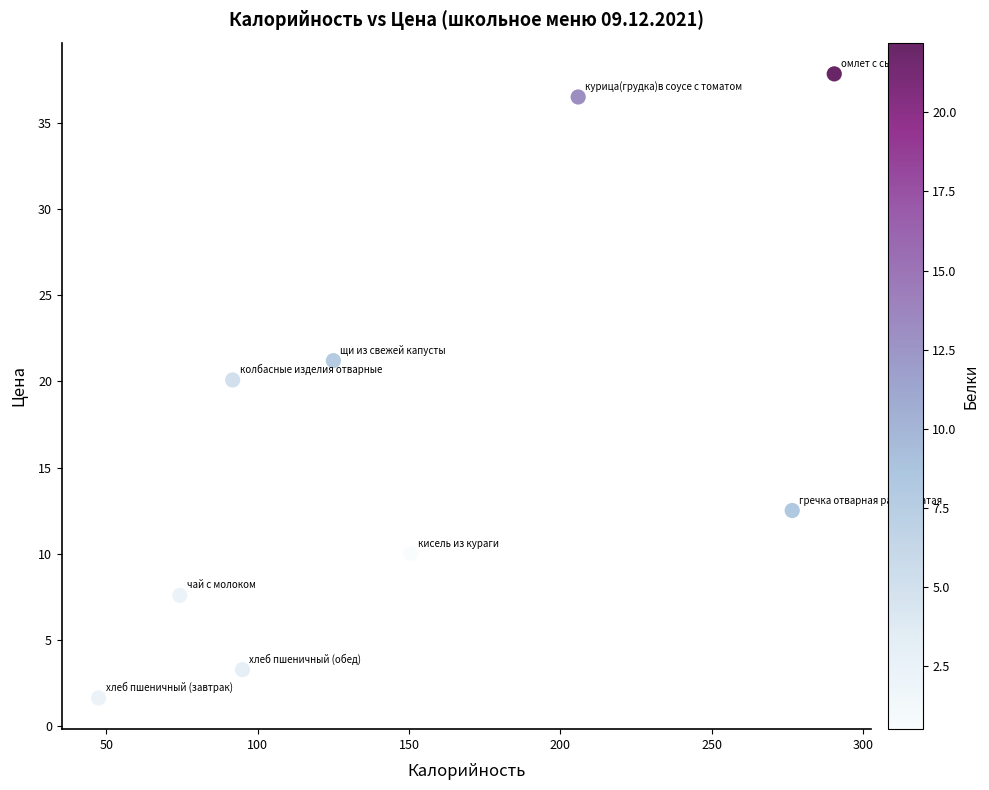

What is the range of X values (max minus min)?

243.0